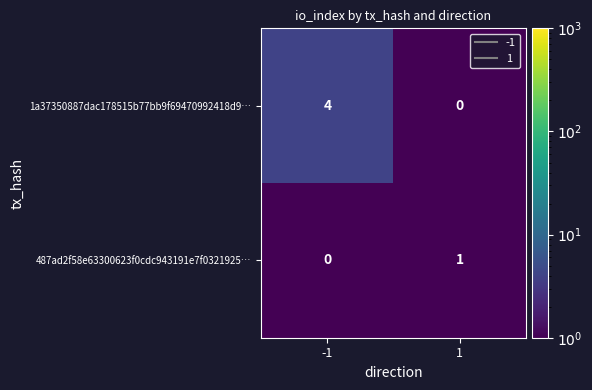

Reading right to left, transcribe all the data shown in this chart.

1a37350887dac178515b77bb9f69470992418d9…: 0	4
487ad2f58e63300623f0cdc943191e7f0321925…: 1	0